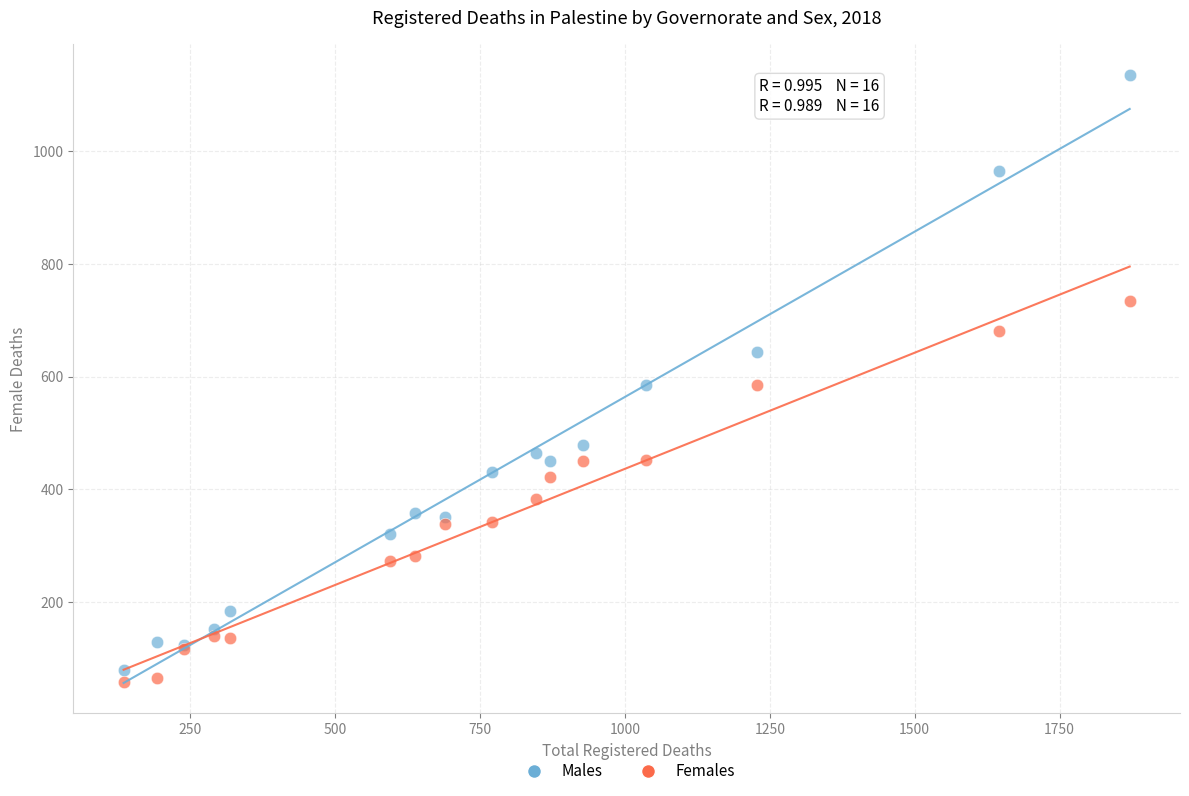

Which series reaches the maximum Y coordinate?

Males